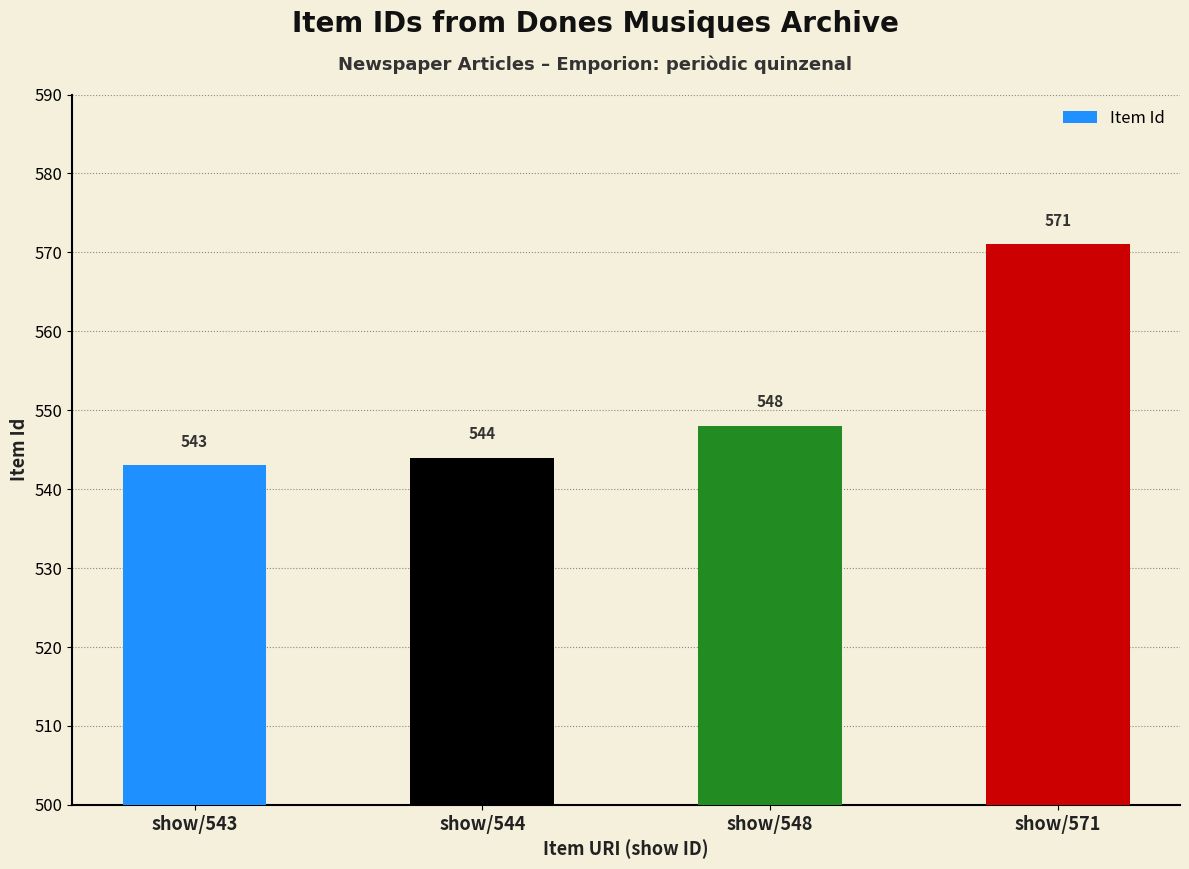

What is the difference between the maximum and minimum values?

28